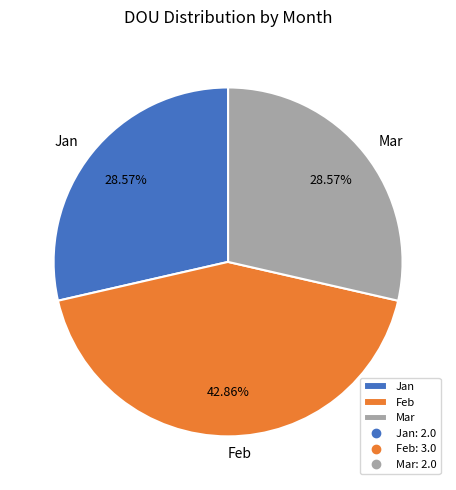

Does Feb account for over 50% of the chart?

No